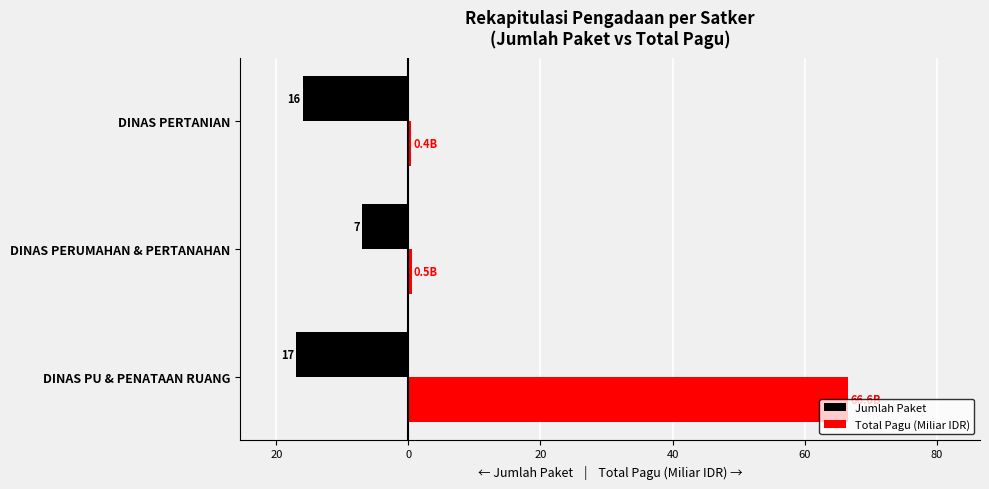

What are all the series names shown in the legend?

Jumlah Paket, Total Pagu (Miliar IDR)